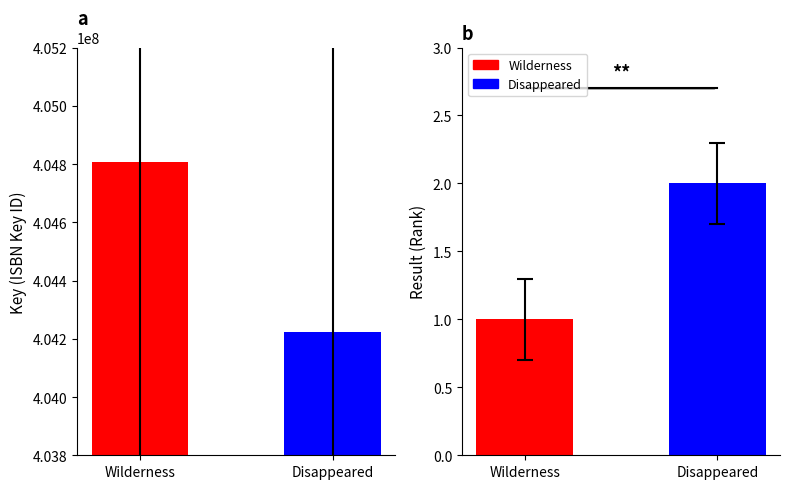

At which category is the sum across all series the highest?

Wilderness